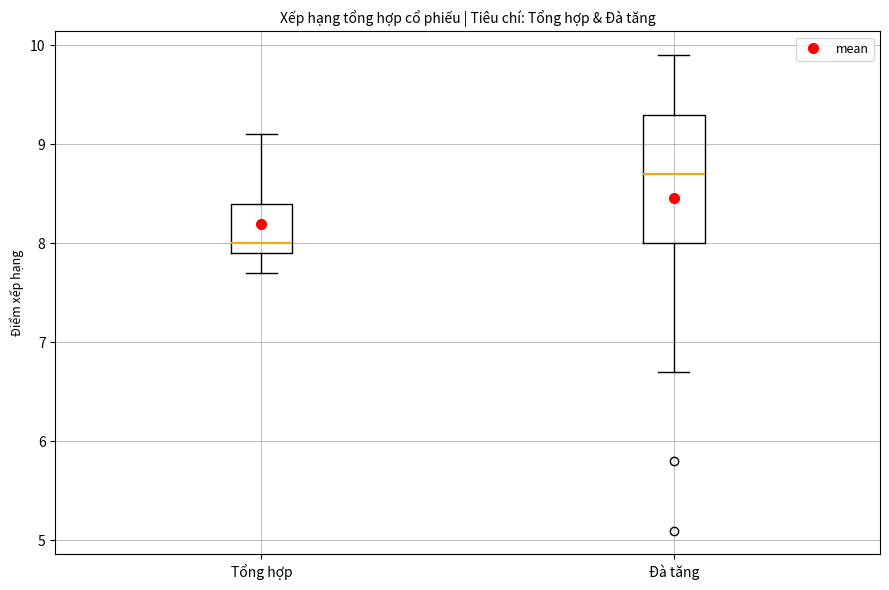

Reading left to right, read every box against the y-axis: the position of its median line, the range the box covers, and the ends of its whiskers. The values are not printed on the chart, so give them approximately, as read against the axis.

Tổng hợp: median 8.0, box 7.9 to 8.4, whiskers 7.7 to 9.1
Đà tăng: median 8.7, box 8.0 to 9.3, whiskers 6.7 to 9.9